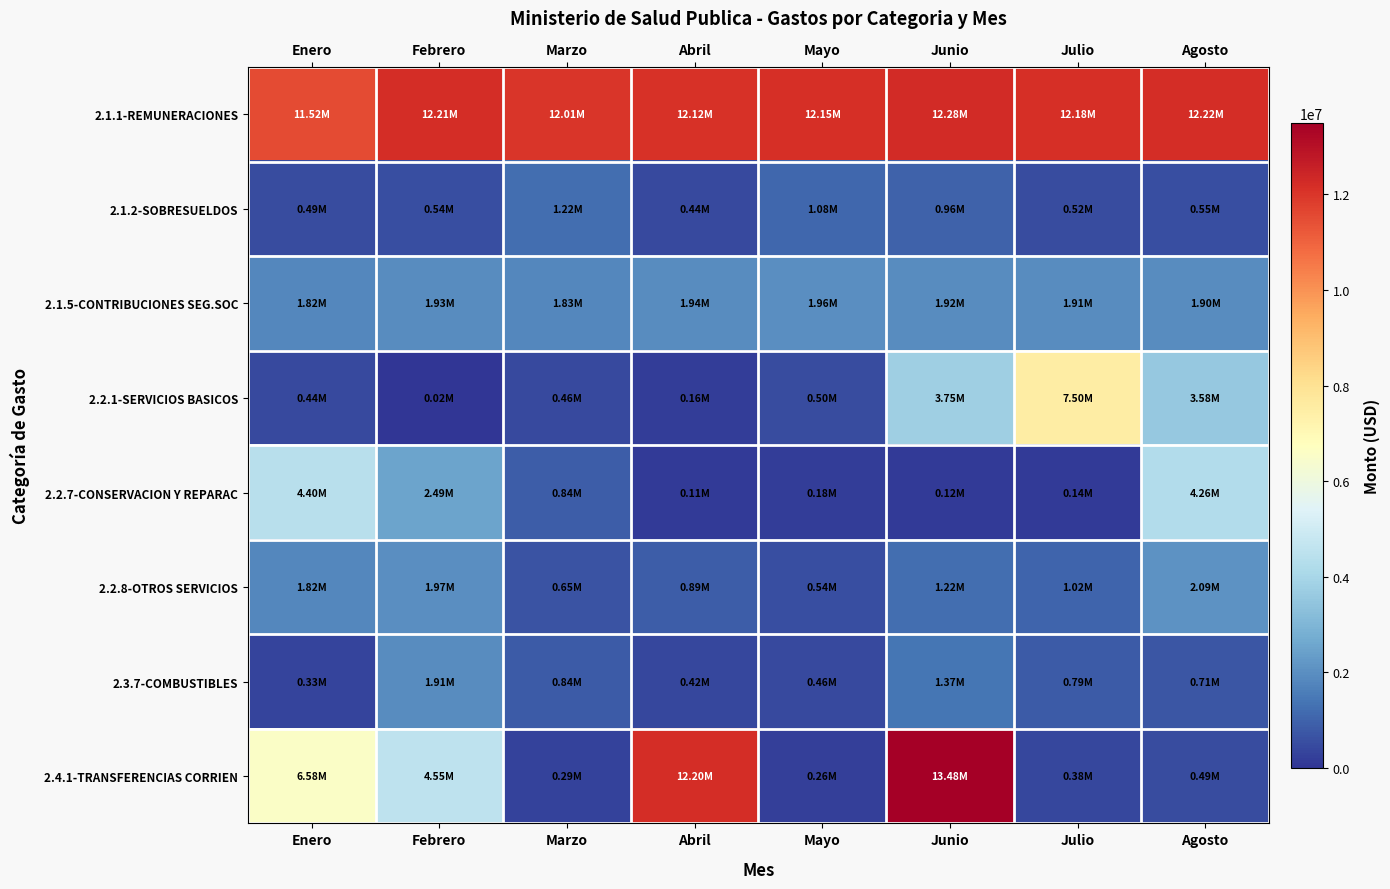

Reading left to right, extract all data points from this chart.

2.1.1-REMUNERACIONES: Enero=11523402.6	Febrero=12214103.7	Marzo=12013951.7	Abril=12116902.4	Mayo=12150711.6	Junio=12284335.2	Julio=12178292.1	Agosto=12218634.5
2.1.2-SOBRESUELDOS: Enero=486645.3	Febrero=542179.0	Marzo=1219725.5	Abril=441880.9	Mayo=1080694.0	Junio=960158.6	Julio=521615.0	Agosto=549543.9
2.1.5-CONTRIBUCIONES SEG.SOC: Enero=1817829.8	Febrero=1927866.1	Marzo=1833720.3	Abril=1940340.6	Mayo=1959778.6	Junio=1923565.5	Julio=1909856.7	Agosto=1899869.8
2.2.1-SERVICIOS BASICOS: Enero=441772.8	Febrero=23947.8	Marzo=458037.0	Abril=164578.3	Mayo=495878.3	Junio=3745487.0	Julio=7502750.6	Agosto=3578316.1
2.2.7-CONSERVACION Y REPARAC: Enero=4397243.8	Febrero=2490870.2	Marzo=843926.4	Abril=112526.1	Mayo=182710.4	Junio=119016.1	Julio=135101.5	Agosto=4262949.4
2.2.8-OTROS SERVICIOS: Enero=1821233.0	Febrero=1972863.5	Marzo=654839.0	Abril=888348.0	Mayo=540397.9	Junio=1216941.6	Julio=1016559.4	Agosto=2093939.1
2.3.7-COMBUSTIBLES: Enero=333830.3	Febrero=1912585.9	Marzo=835055.0	Abril=420400.0	Mayo=455504.2	Junio=1374026.0	Julio=791350.0	Agosto=712858.8
2.4.1-TRANSFERENCIAS CORRIEN: Enero=6575816.6	Febrero=4552101.3	Marzo=287334.1	Abril=12199441.0	Mayo=256581.0	Junio=13475598.0	Julio=377522.1	Agosto=493549.3